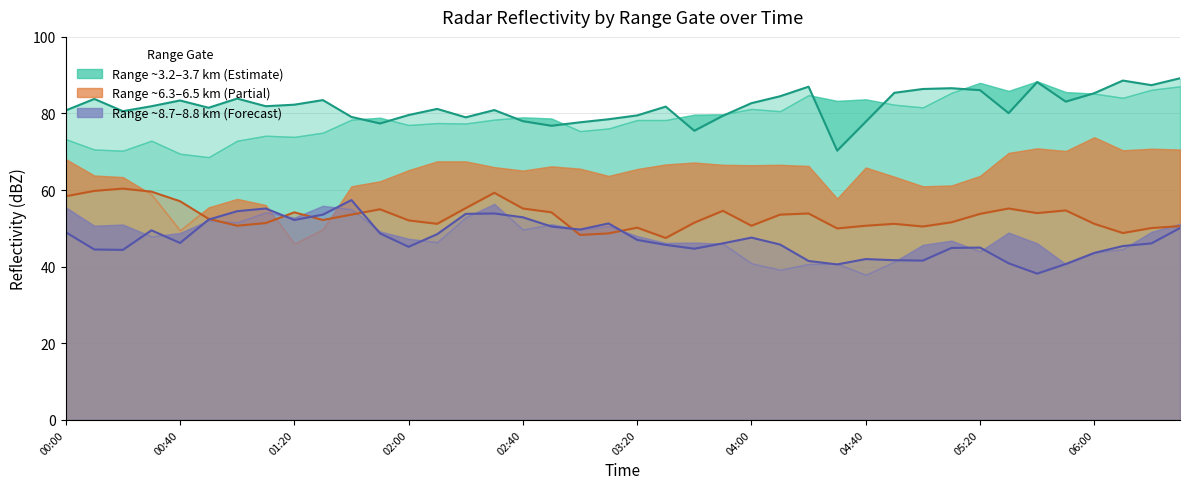

The 8.694 km series shows 53.9 at 15. True or false?

True